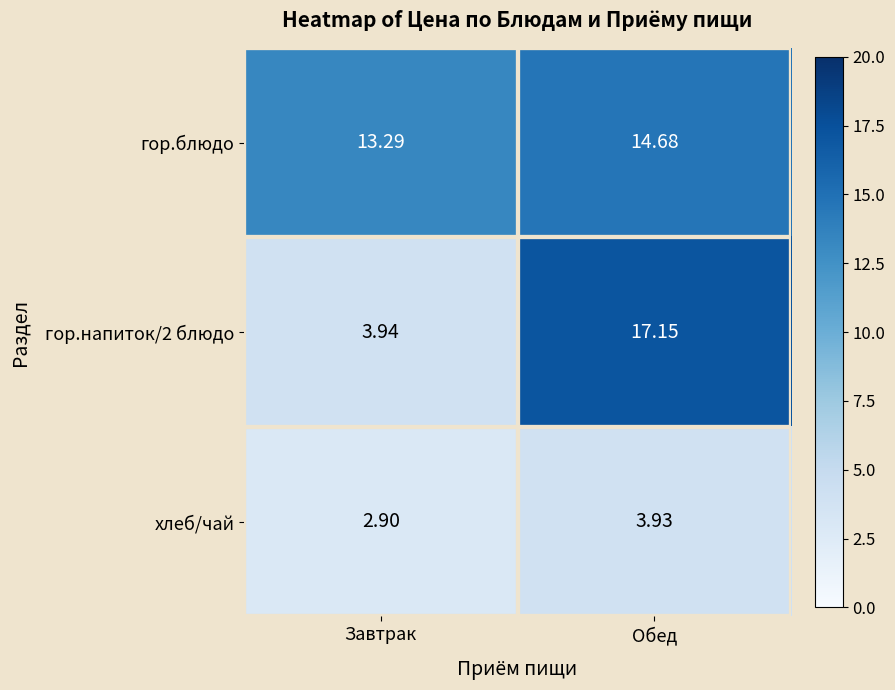

What is the total value across all series at Завтрак?

20.1